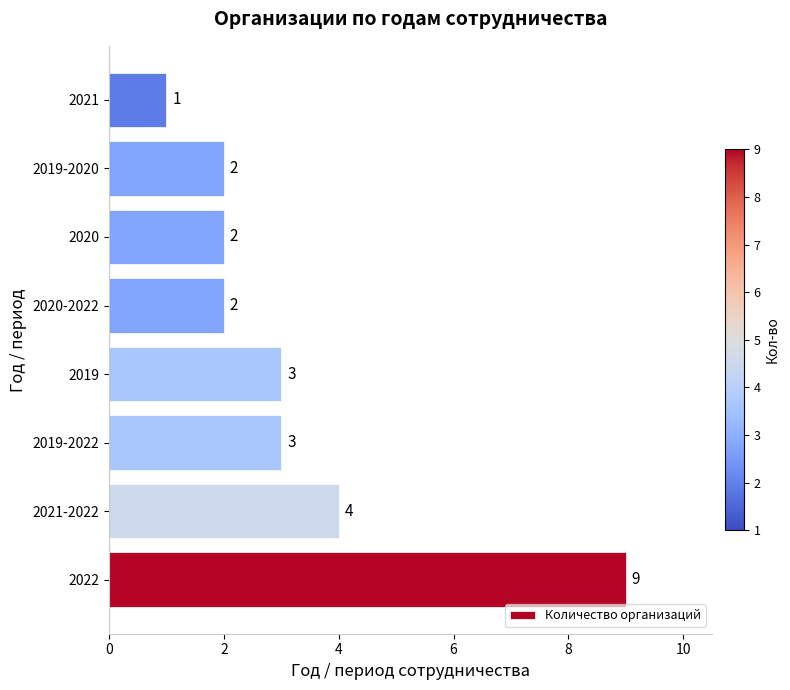

How many bars are there in total?

8